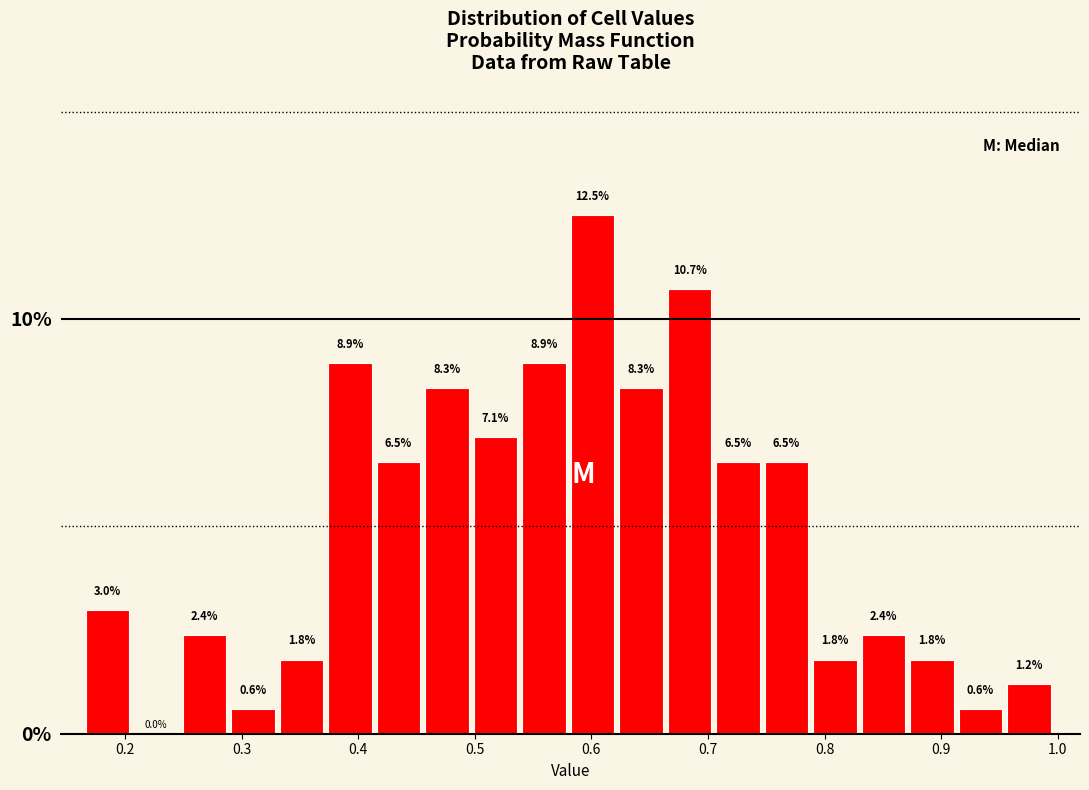

Reading left to right, list every bar in this chart as the range it spans on the x-axis followed by its height. The bar edges are not printed on the chart, so give them approximately, as read against the axis.

0.17 to 0.21: 3.0
0.21 to 0.25: 0.0
0.25 to 0.29: 2.4
0.29 to 0.33: 0.6
0.33 to 0.37: 1.8
0.37 to 0.42: 8.9
0.42 to 0.46: 6.5
0.46 to 0.50: 8.3
0.50 to 0.54: 7.1
0.54 to 0.58: 8.9
0.58 to 0.62: 12.5
0.62 to 0.67: 8.3
0.67 to 0.71: 10.7
0.71 to 0.75: 6.5
0.75 to 0.79: 6.5
0.79 to 0.83: 1.8
0.83 to 0.87: 2.4
0.87 to 0.92: 1.8
0.92 to 0.96: 0.6
0.96 to 1.00: 1.2